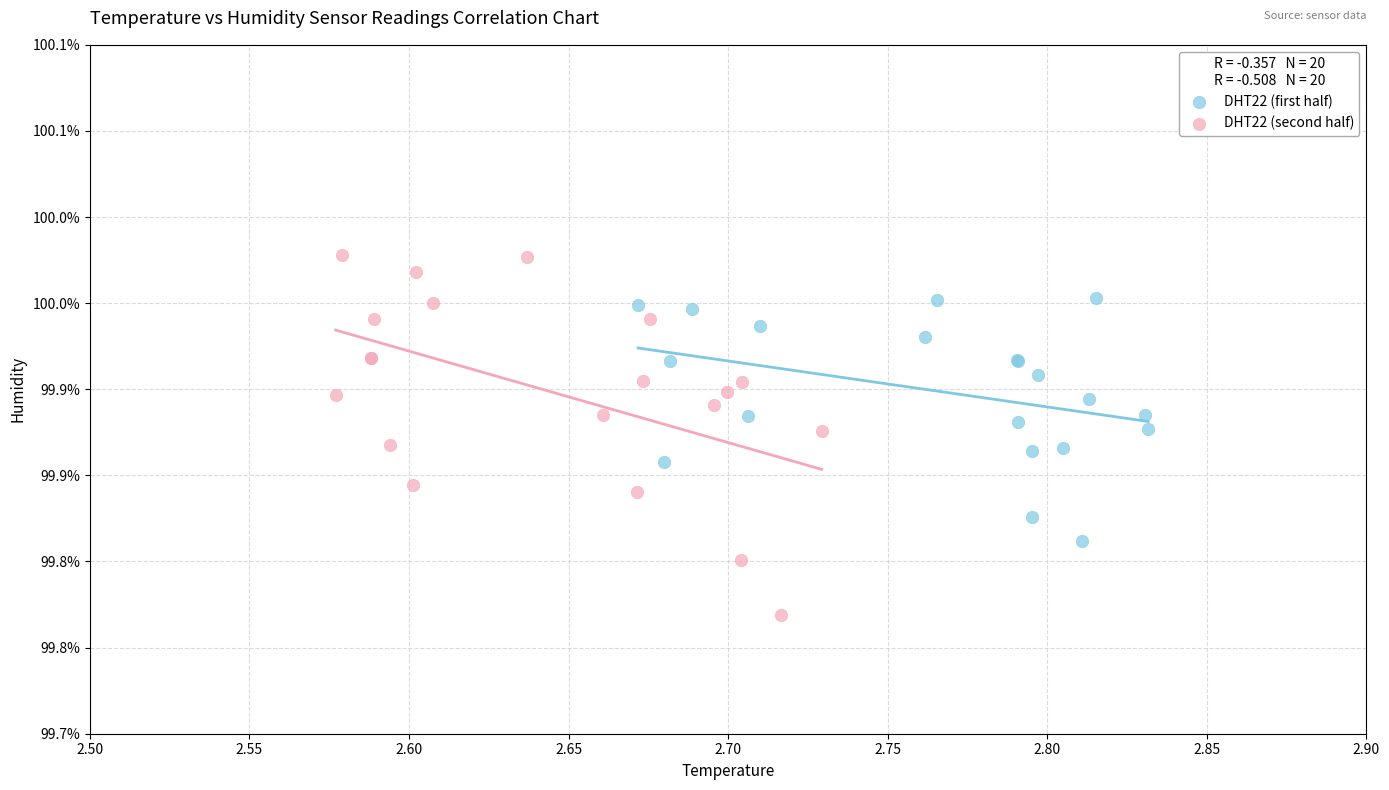

What are all the series names shown in the legend?

DHT22 (first half), DHT22 (second half)